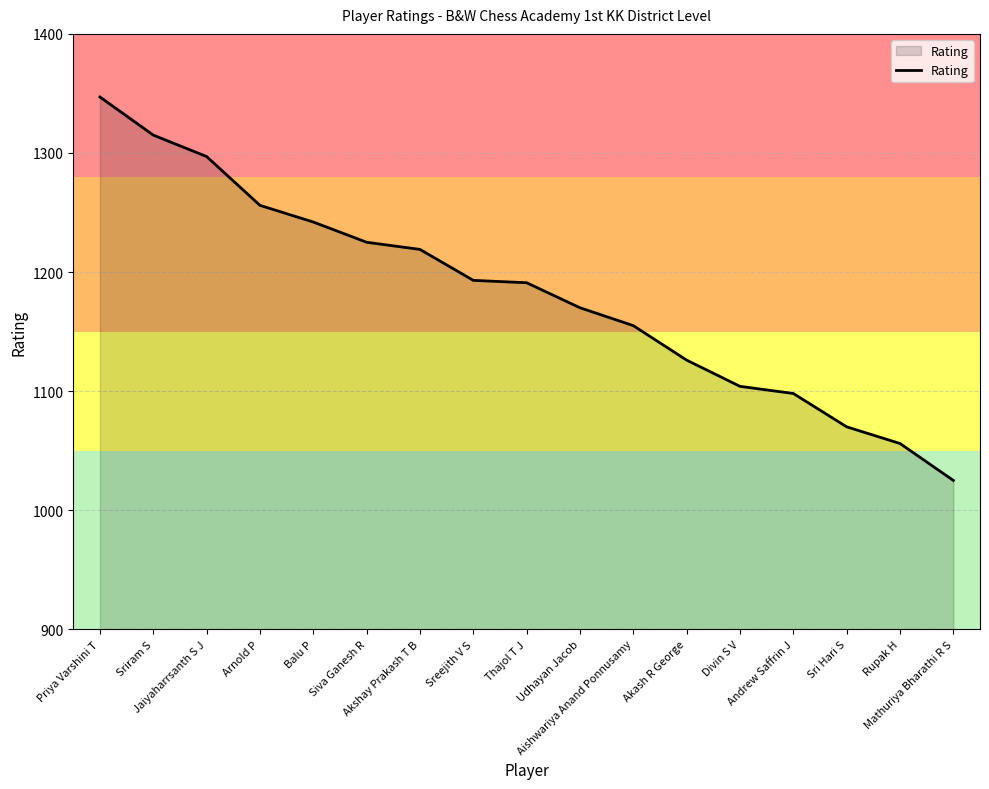

The chart shows a value of 1315 at Sriram S. True or false?

True